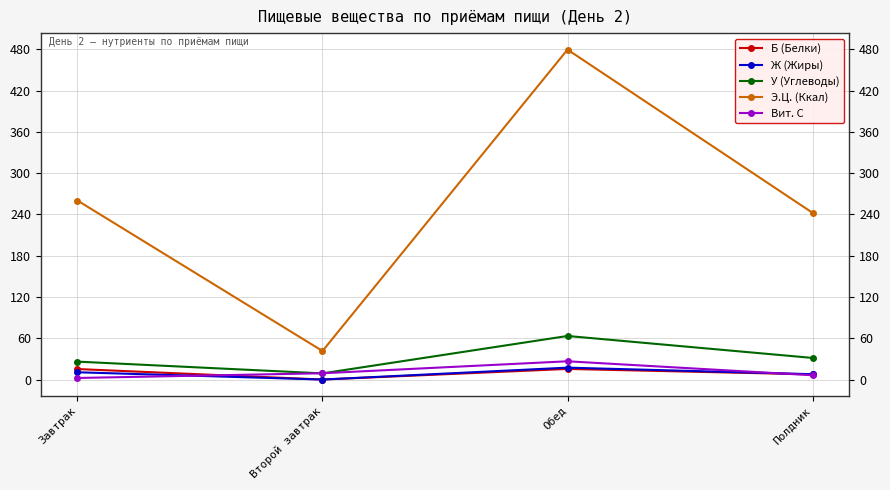

At which category does Ж (Жиры) reach its first local peak?

Обед